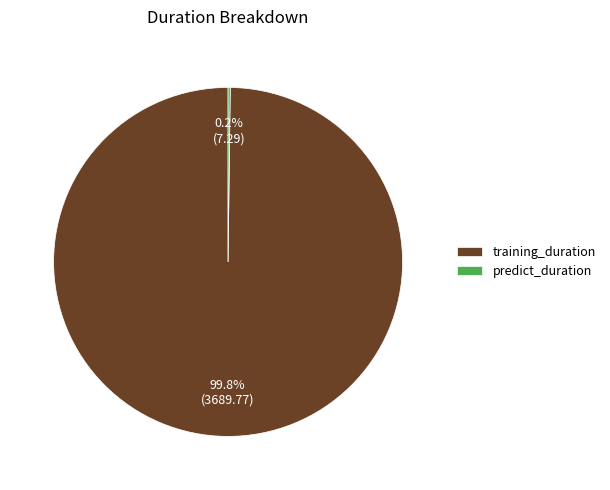

What percentage is NOT represented by training_duration?

0.2%